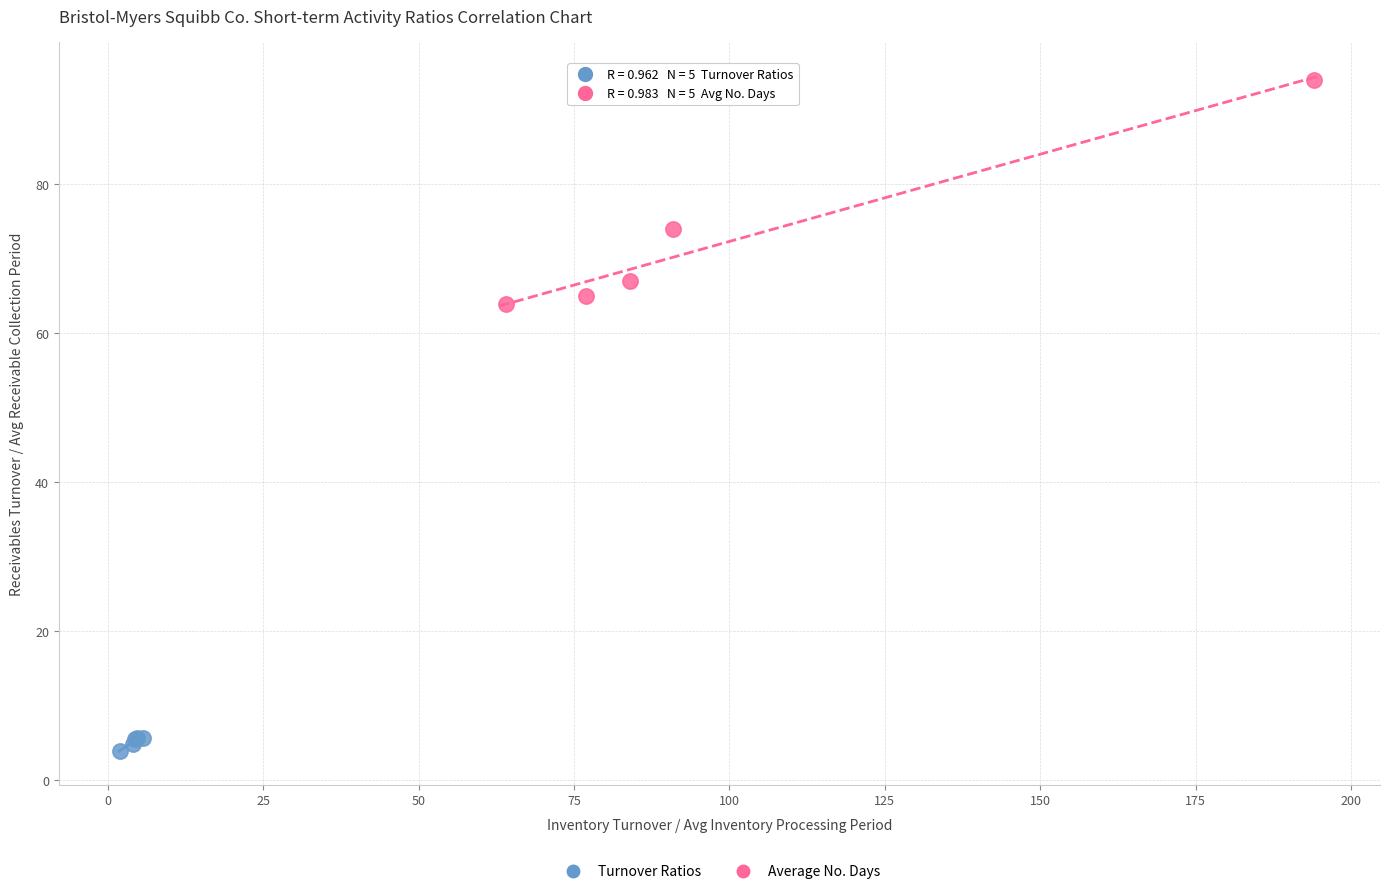

What are all the series names shown in the legend?

Turnover Ratios, Average No. Days